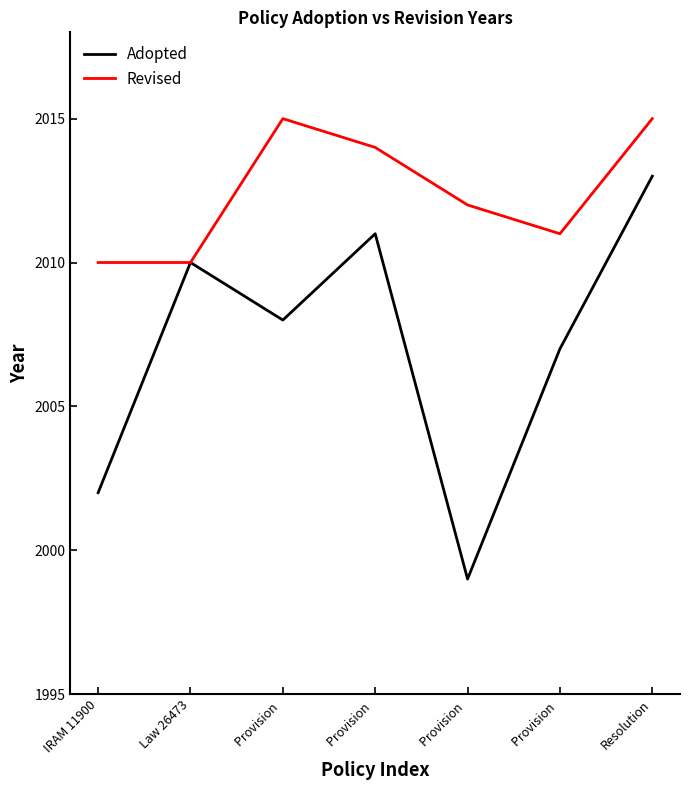

Which series has the largest range (max minus min)?

Adopted